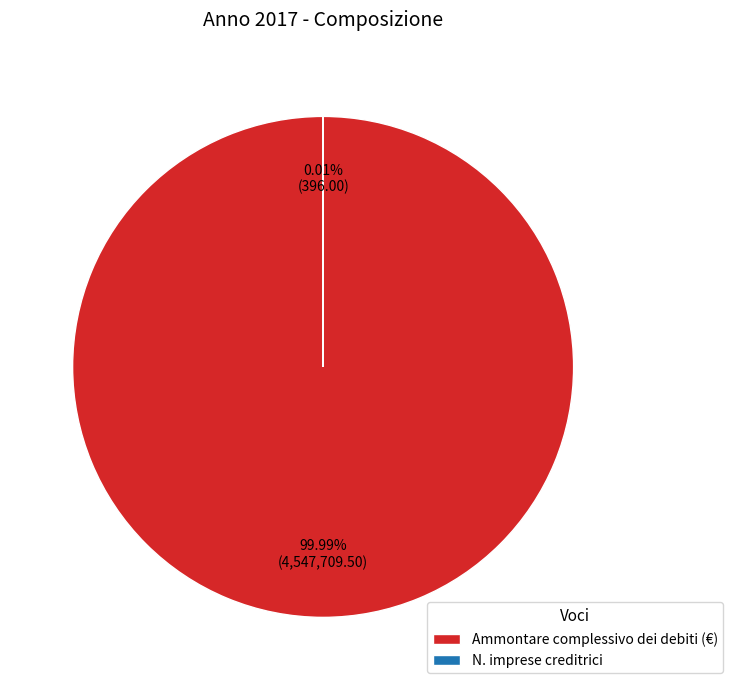

What is the smallest slice in the pie chart?

N. imprese creditrici